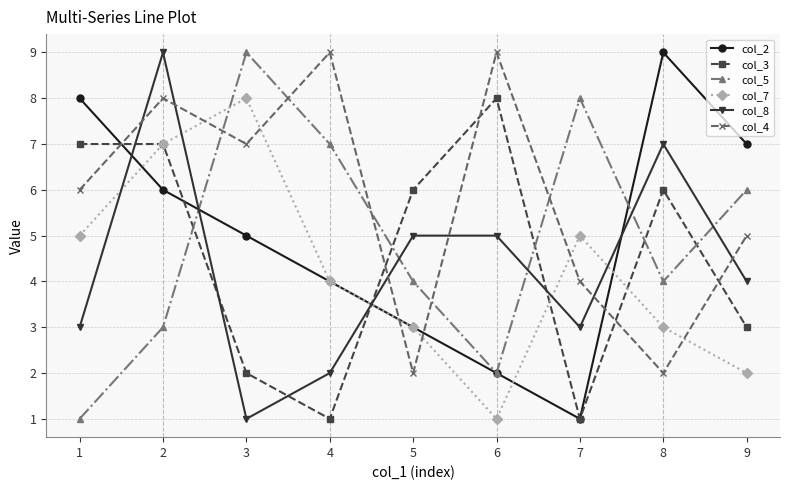

Which series changed the most between 5 and 6?

col_4